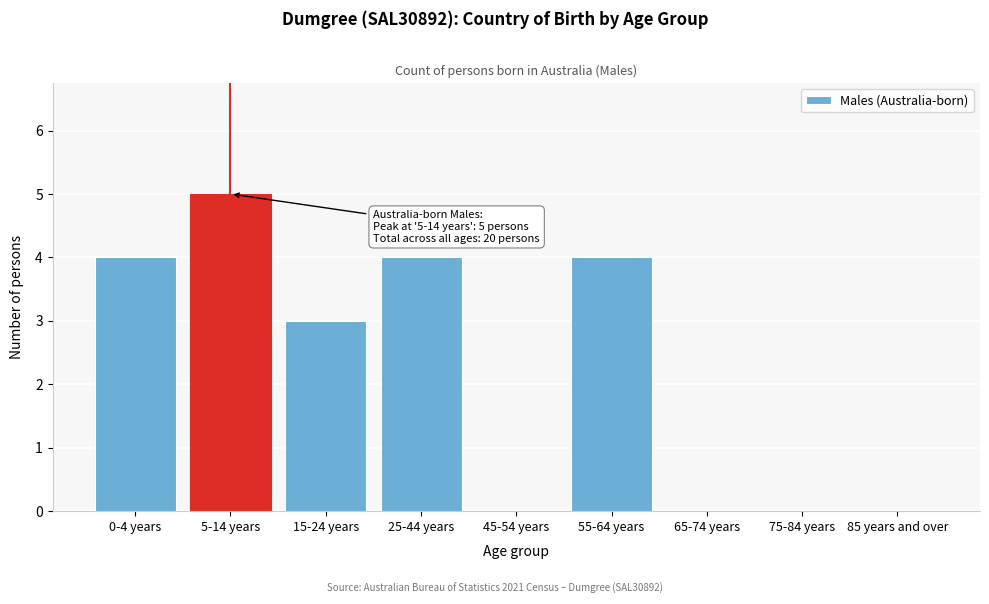

Reading left to right, transcribe all the data shown in this chart.

0-4 years=4	5-14 years=5	15-24 years=3	25-44 years=4	45-54 years=0	55-64 years=4	65-74 years=0	75-84 years=0	85 years and over=0